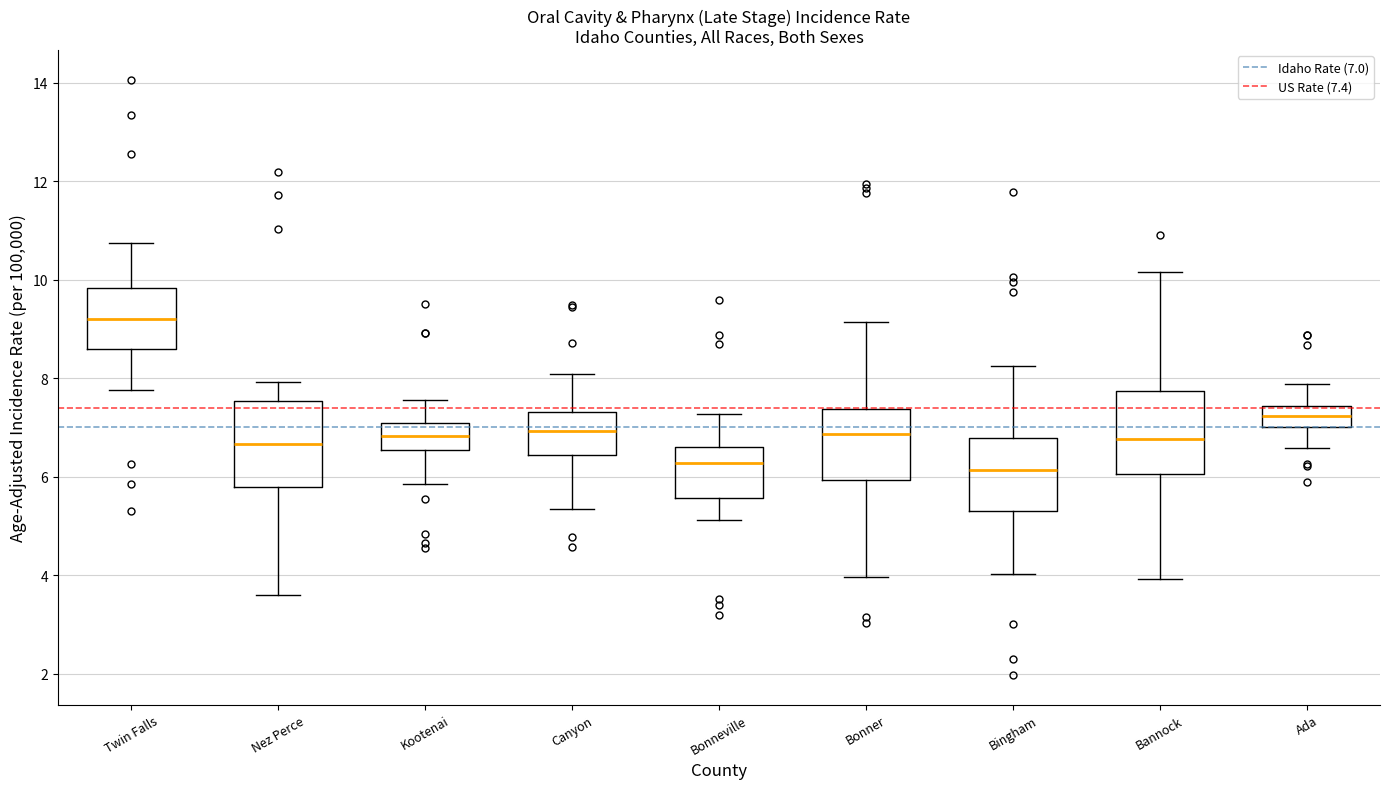

Reading left to right, read every box against the y-axis: the position of its median line, the range the box covers, and the ends of its whiskers. The values are not printed on the chart, so give them approximately, as read against the axis.

Twin Falls: median 9.2, box 8.6 to 9.8, whiskers 7.8 to 10.8
Nez Perce: median 6.6, box 5.8 to 7.6, whiskers 3.6 to 8.0
Kootenai: median 6.8, box 6.6 to 7.0, whiskers 5.8 to 7.6
Canyon: median 7.0, box 6.4 to 7.4, whiskers 5.4 to 8.0
Bonneville: median 6.2, box 5.6 to 6.6, whiskers 5.2 to 7.2
Bonner: median 6.8, box 6.0 to 7.4, whiskers 4.0 to 9.2
Bingham: median 6.2, box 5.2 to 6.8, whiskers 4.0 to 8.2
Bannock: median 6.8, box 6.0 to 7.8, whiskers 4.0 to 10.2
Ada: median 7.2, box 7.0 to 7.4, whiskers 6.6 to 7.8